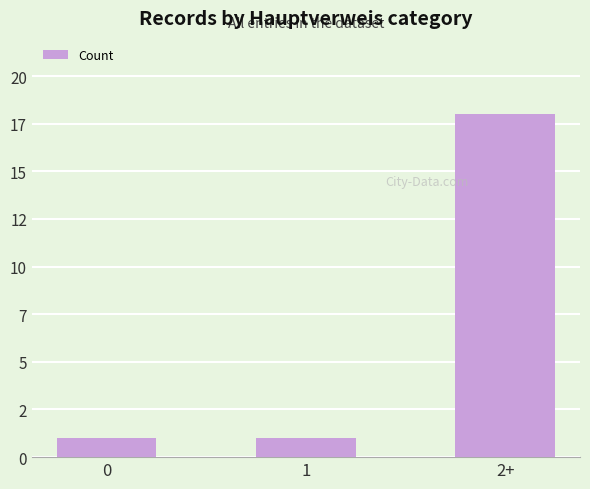

Are the bars horizontal?

No